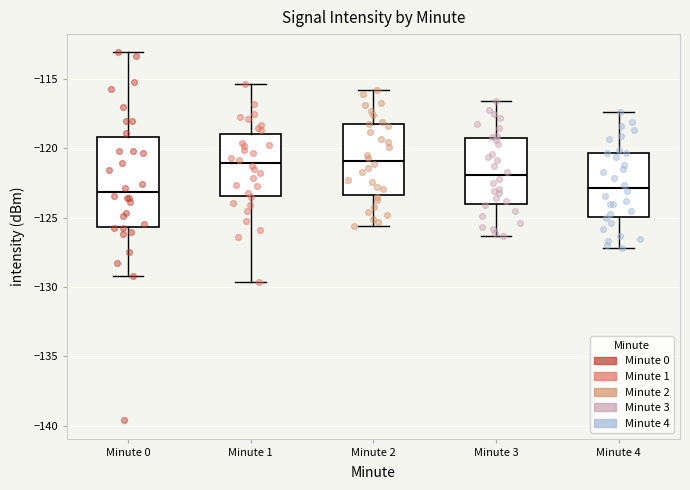

Reading left to right, read every box against the y-axis: the position of its median line, the range the box covers, and the ends of its whiskers. The values are not printed on the chart, so give them approximately, as read against the axis.

Minute 0: median -123.0, box -125.5 to -119.0, whiskers -129.0 to -113.0
Minute 1: median -121.0, box -123.5 to -119.0, whiskers -129.5 to -115.5
Minute 2: median -121.0, box -123.5 to -118.0, whiskers -125.5 to -116.0
Minute 3: median -122.0, box -124.0 to -119.0, whiskers -126.5 to -116.5
Minute 4: median -123.0, box -125.0 to -120.5, whiskers -127.0 to -117.5